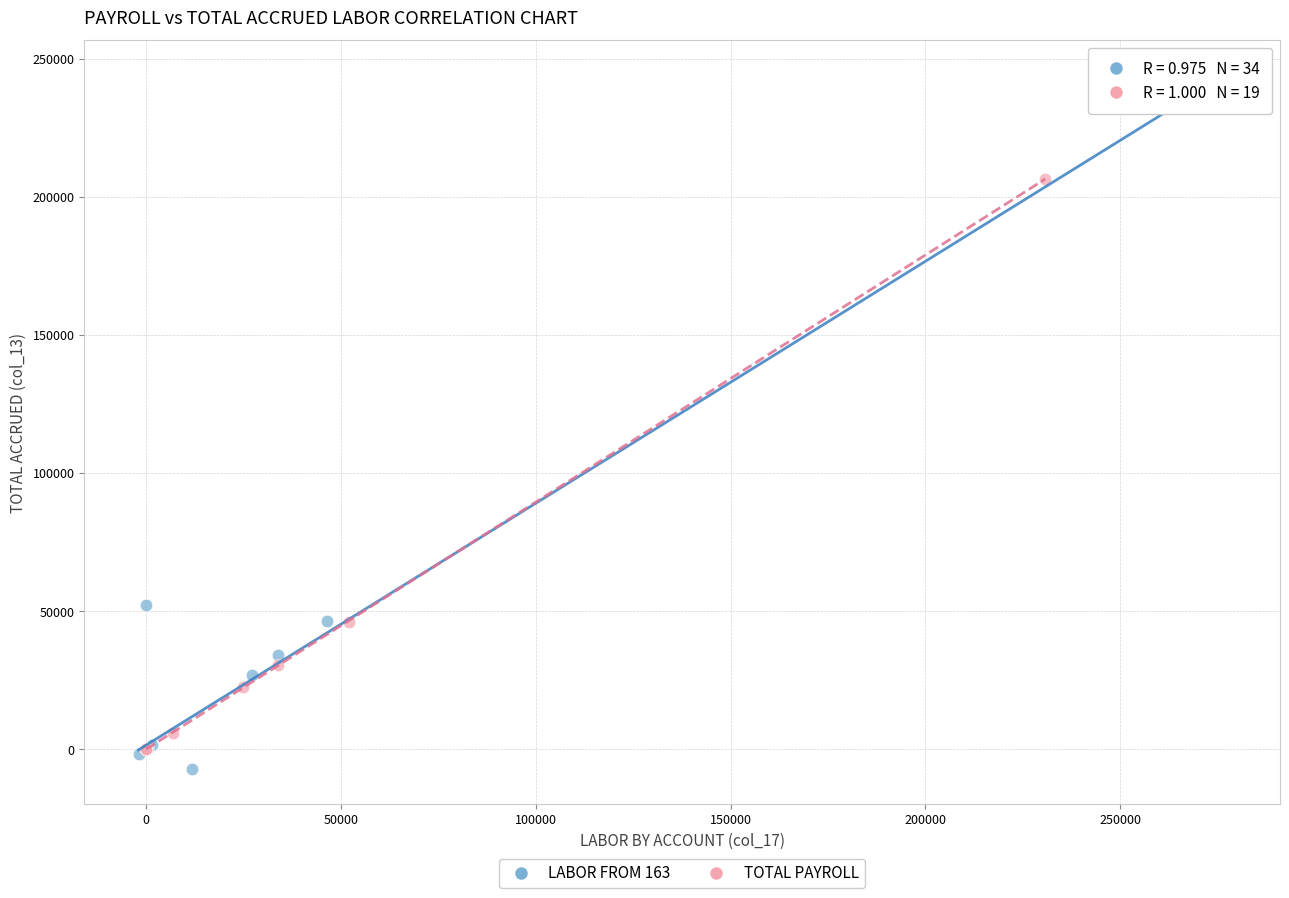

Which series has the largest Y range (max minus min)?

LABOR FROM 163